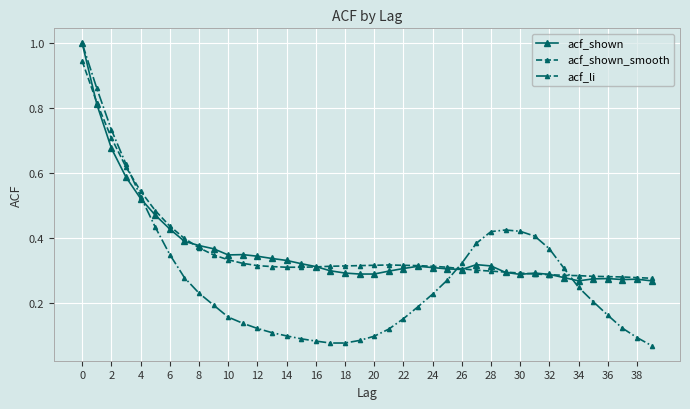

What is the greatest value displayed?

1.0